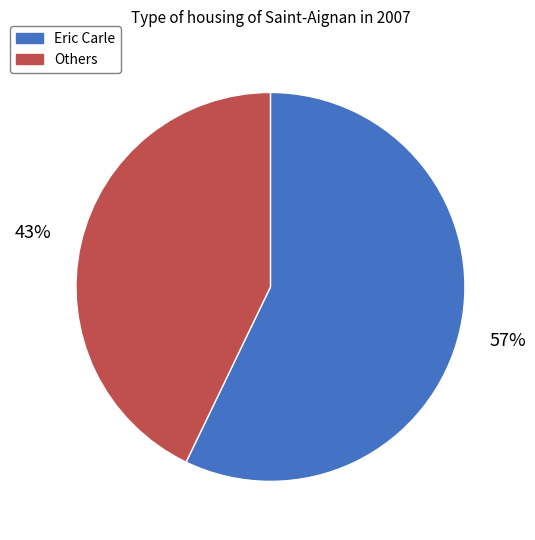

To the nearest percent, what is the difference between the largest and smallest slice percentages?

14%